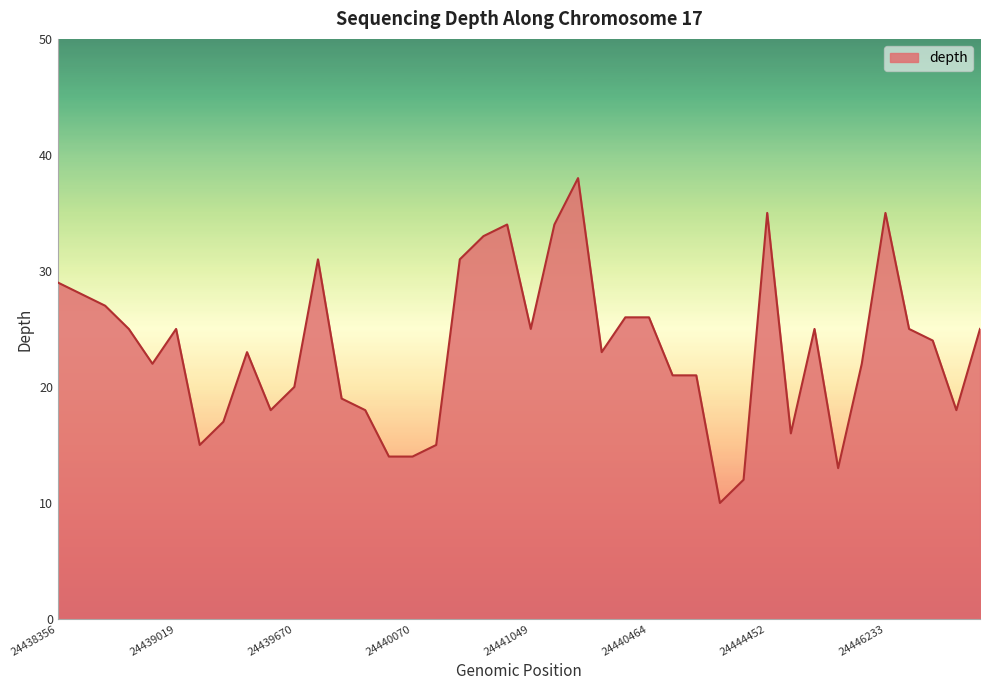

What is the difference between the maximum and minimum values?

28